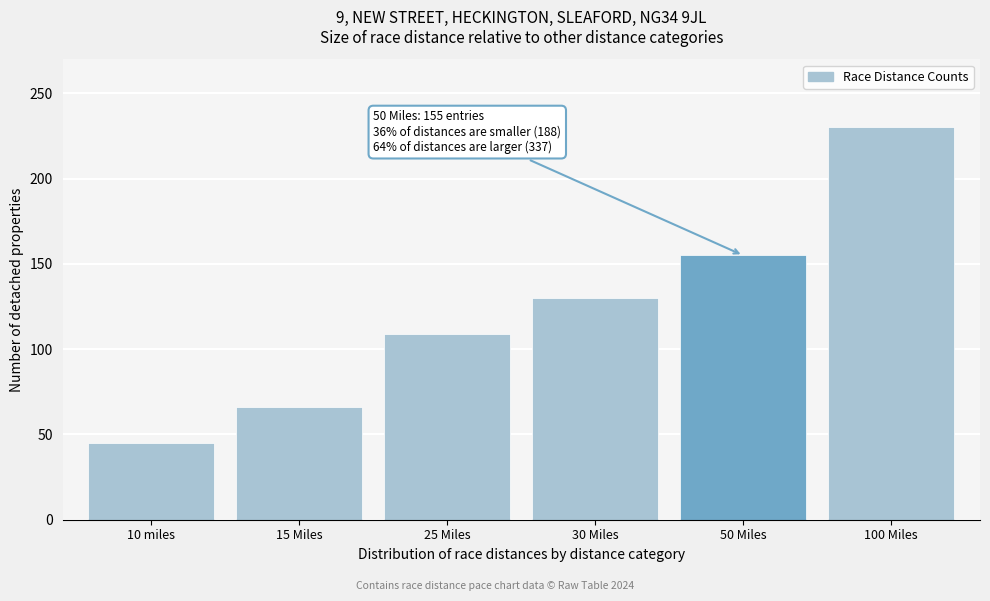

Reading right to left, what are all the values shown in this chart?

230	155	130	109	66	45